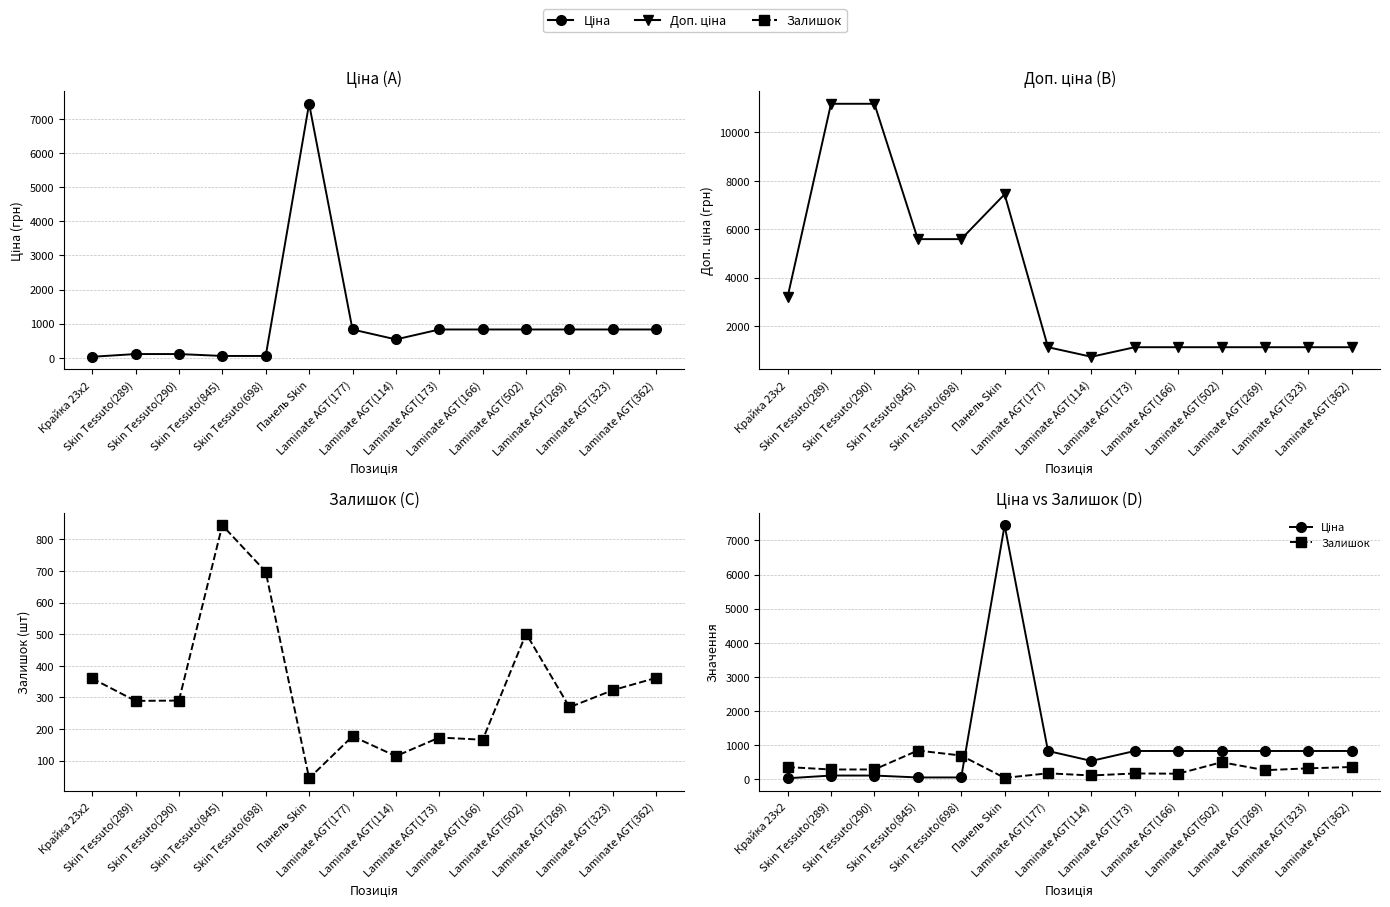

Is the value of Ціна at Skin Tessuto(845) greater than the value of Доп. ціна at Laminate AGT(269)?

No